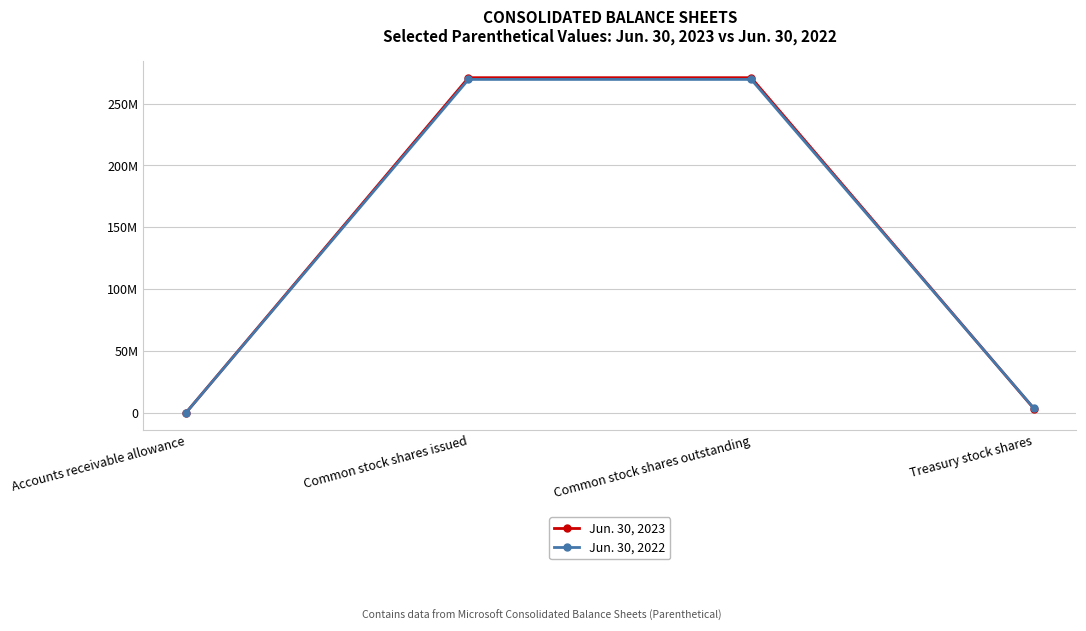

True or false: Jun. 30, 2023 has more than 2 interior local peaks.

False